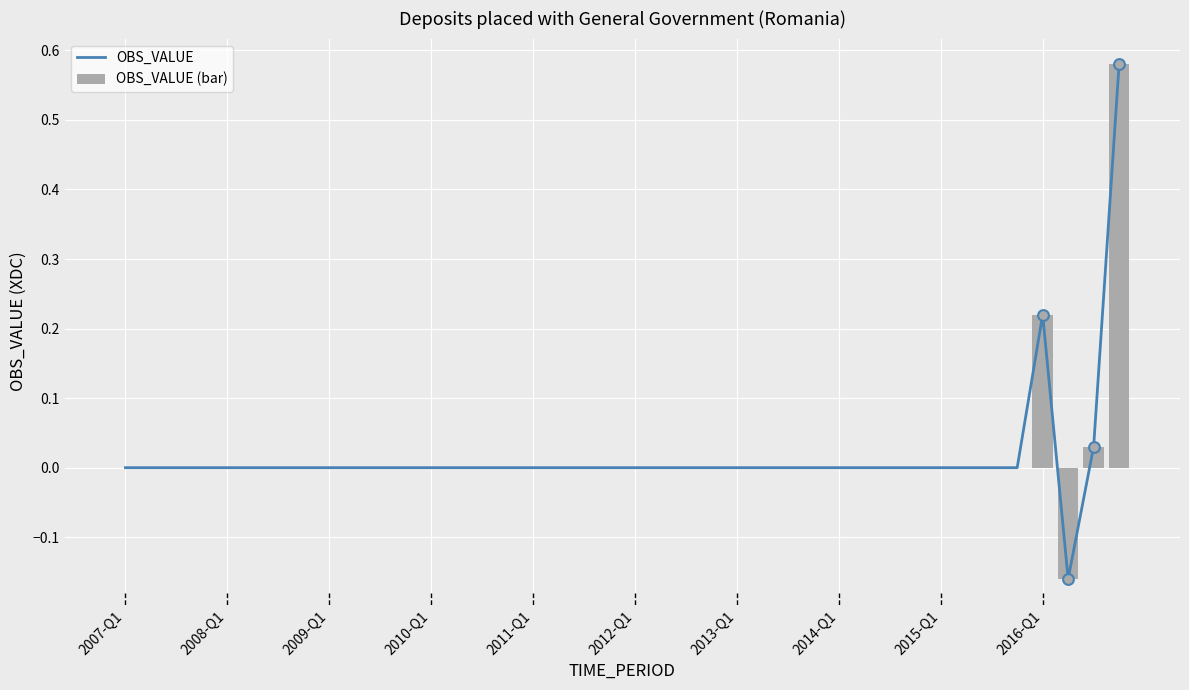

Which series contains the highest Y value?

OBS_VALUE